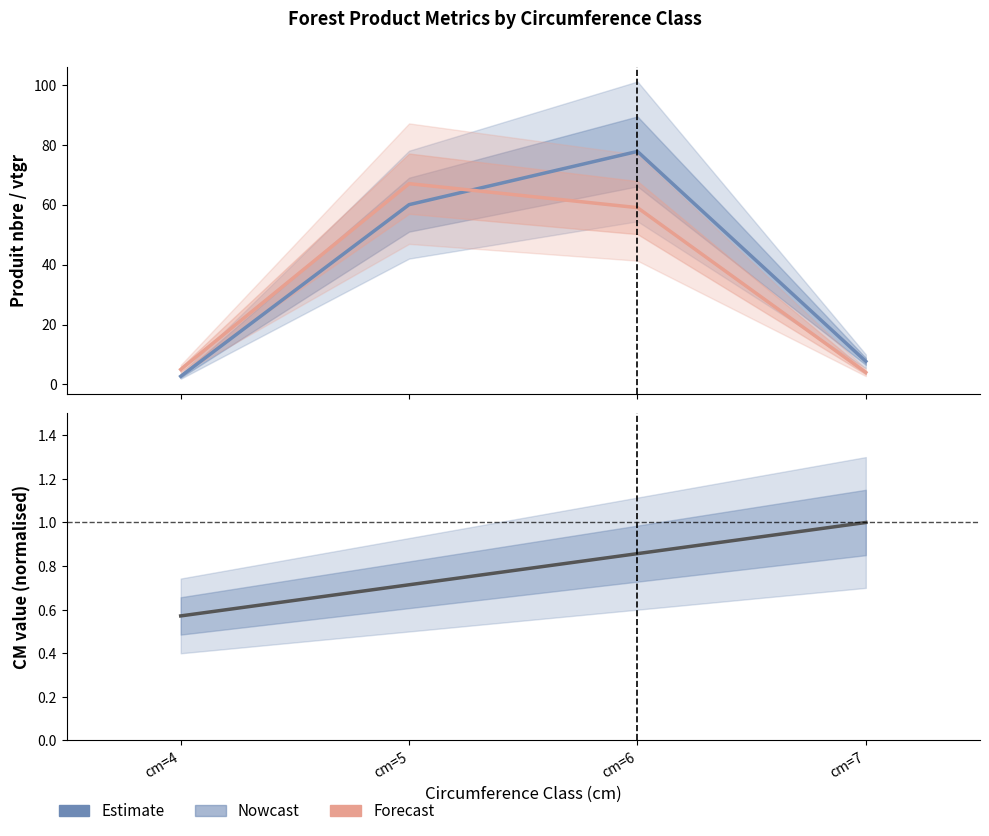

Which category has the lowest value in the cm (normalised) series?

cm=4